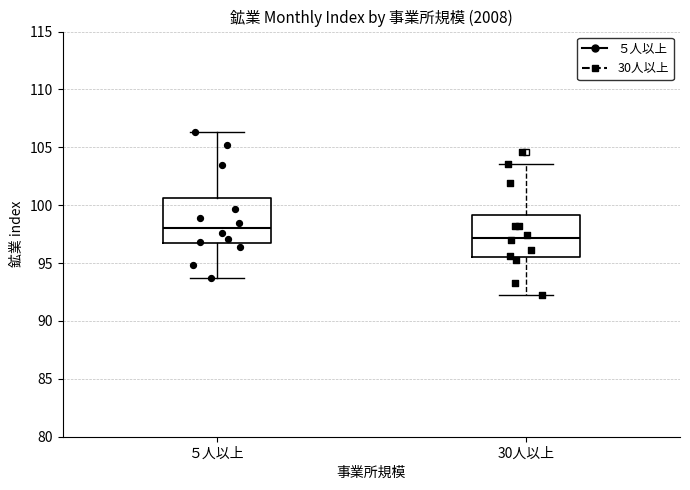

Reading left to right, read every box against the y-axis: the position of its median line, the range the box covers, and the ends of its whiskers. The values are not printed on the chart, so give them approximately, as read against the axis.

５人以上: median 98.0, box 96.5 to 100.5, whiskers 93.5 to 106.5
30人以上: median 97.0, box 95.5 to 99.0, whiskers 92.0 to 103.5